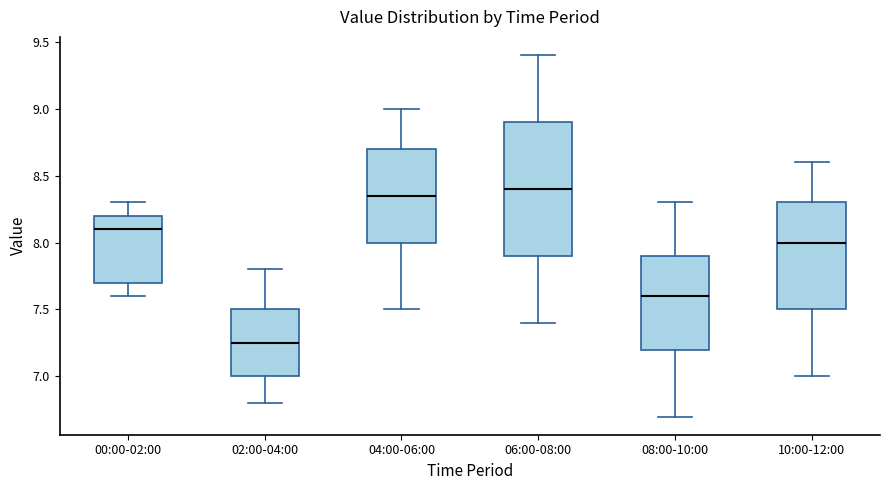

Comparing the boxes themselves (not the whiskers), which one is the tallest?

06:00-08:00